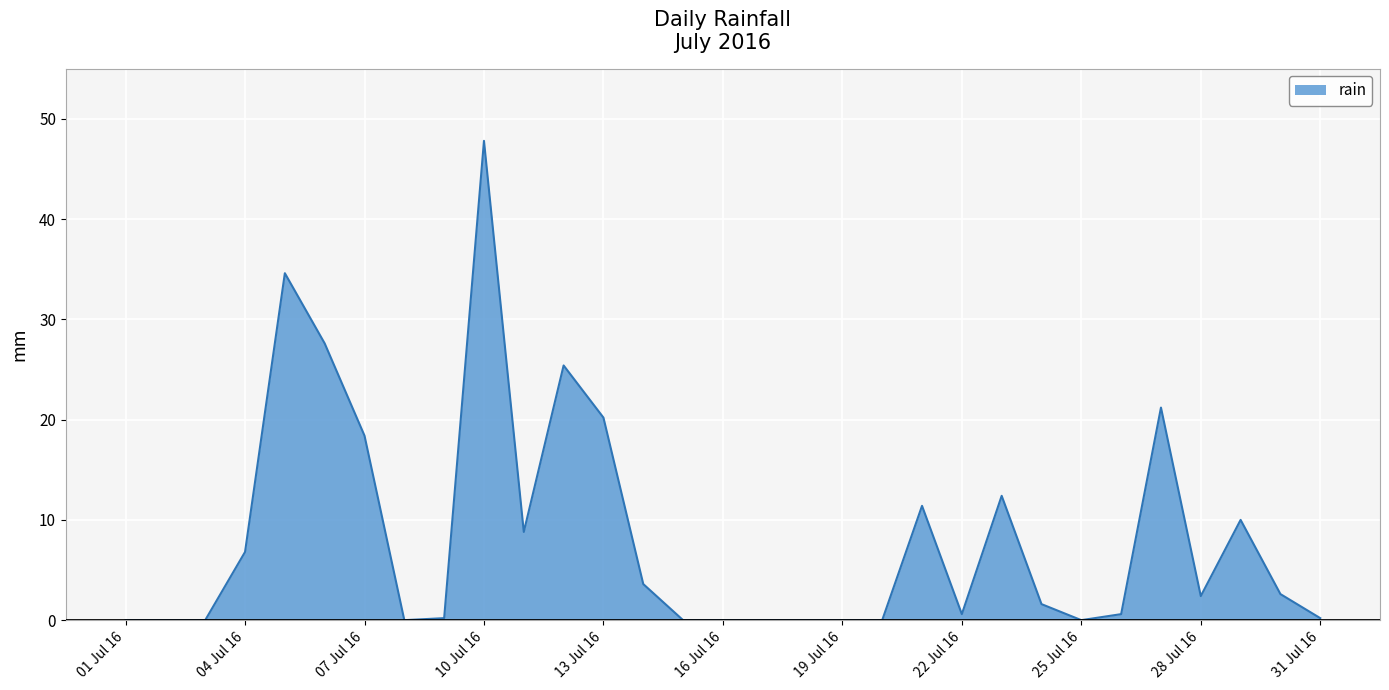

What is the maximum value shown in the chart?

47.8